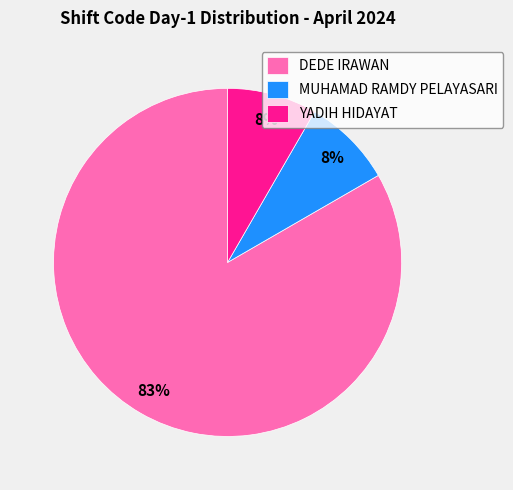

To the nearest percent, what is the average slice percentage?

33%